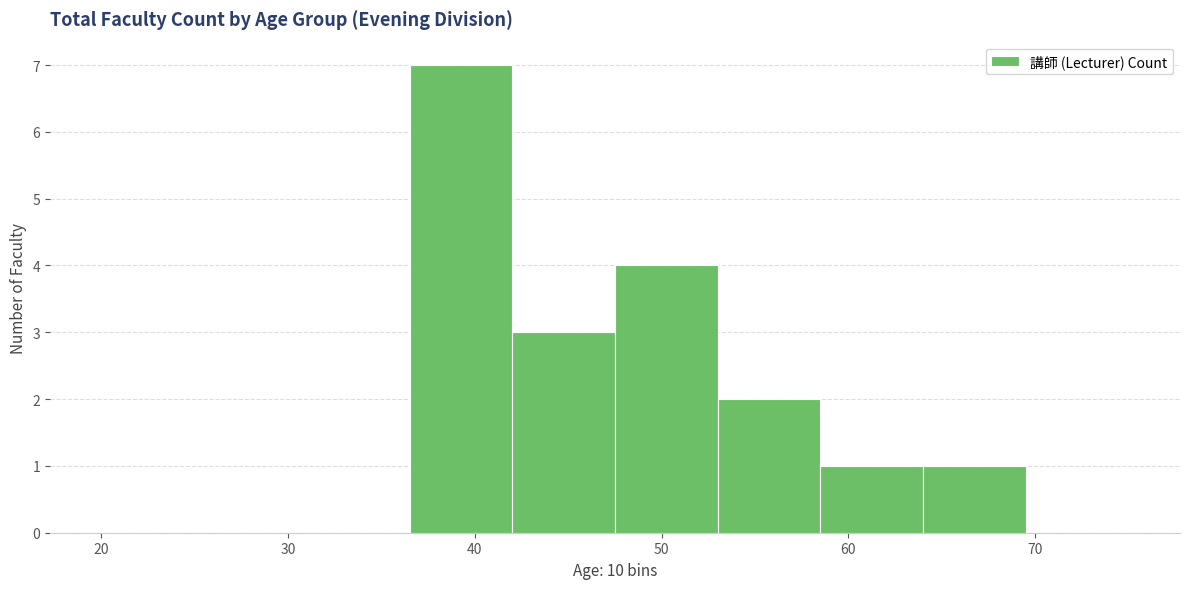

Reading left to right, transcribe this chart: for each bar, give the range it covers on the x-axis and its height. Neither the bar edges nor the heights are printed on the chart, so give them approximately, as read against the axes.

20.0 to 25.5: 0
25.5 to 31.0: 0
31.0 to 36.5: 0
36.5 to 42.0: 7
42.0 to 47.5: 3
47.5 to 53.0: 4
53.0 to 58.5: 2
58.5 to 64.0: 1
64.0 to 69.5: 1
69.5 to 75.0: 0